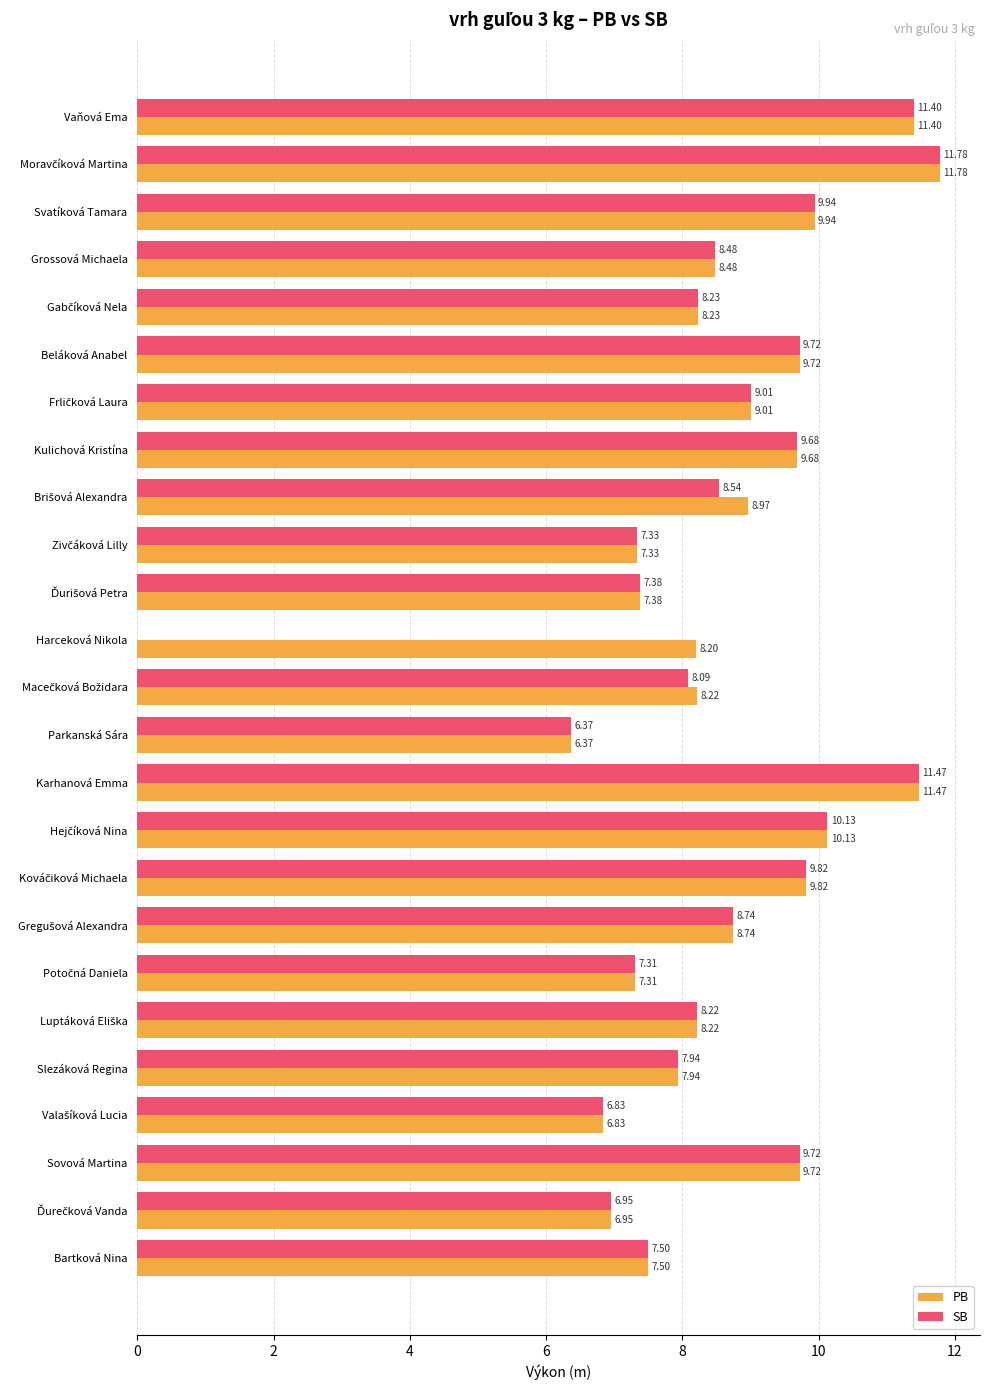

Is the value of PB at Kulichová Kristína greater than the value of SB at Parkanská Sára?

Yes